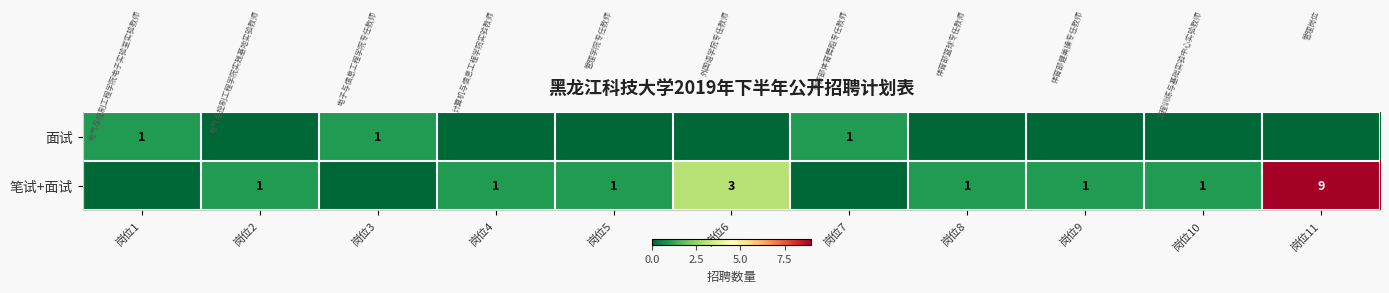

Is it true that 笔试+面试 equals 1 at 岗位10?

True